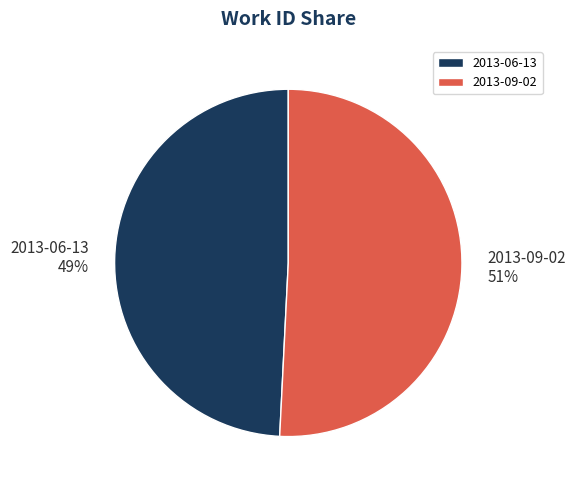

To the nearest percent, what is the difference between the largest and smallest slice percentages?

2%